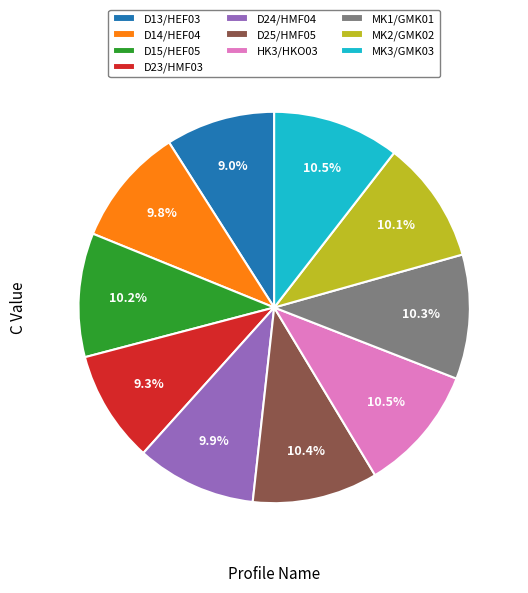

To the nearest percent, what is the average slice percentage?

10%